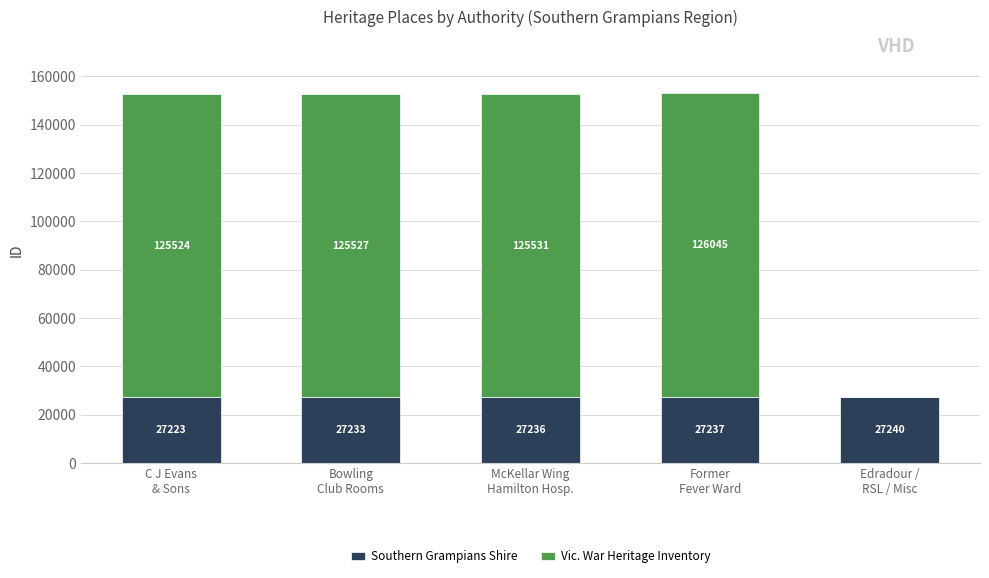

Are the bars grouped side by side (vs. stacked)?

No